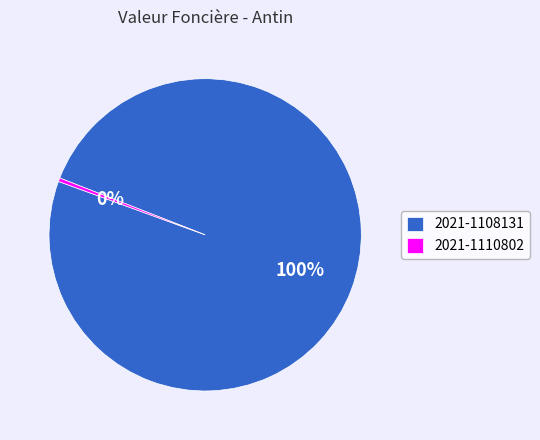

What is the ratio of the value at 2021-1108131 to the value at 2021-1110802?

267.6